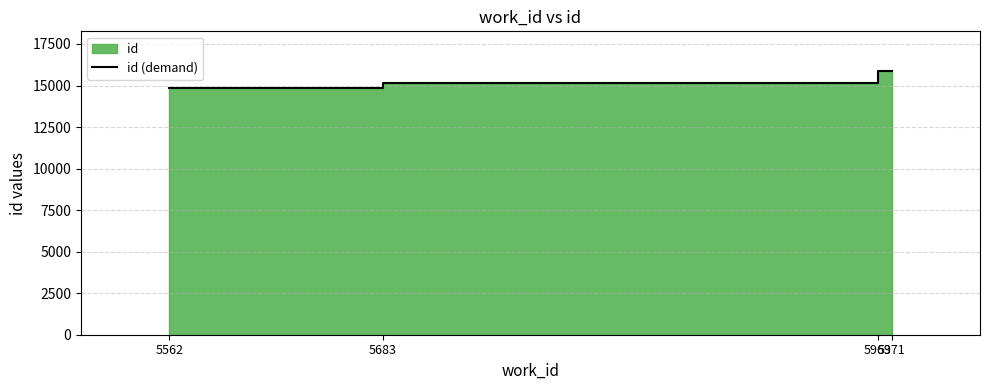

At which label is the value closest to 15370?

5683